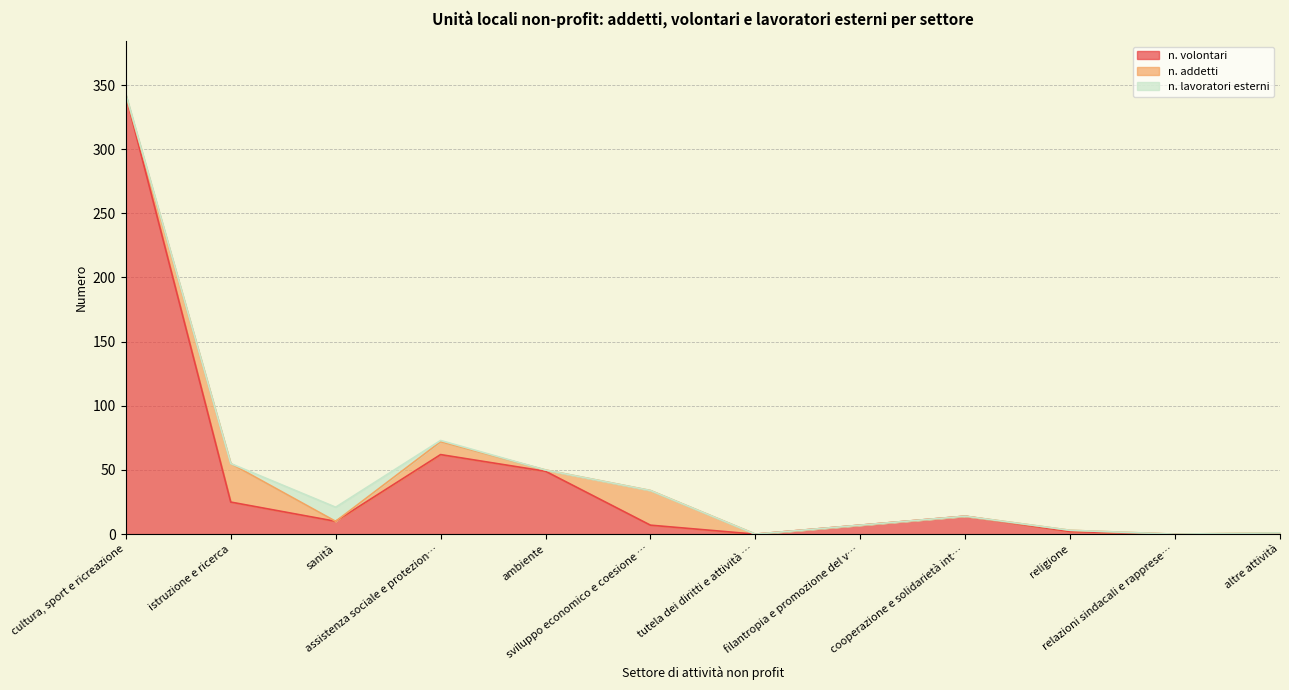

Reading right to left, transcribe all the data shown in this chart.

n. volontari: altre attività=0	relazioni sindacali e rappresentanza=0	religione=2	cooperazione e solidarietà internazionale=14	filantropia e promozione del volontariato=7	tutela dei diritti e attività politica=0	sviluppo economico e coesione sociale=7	ambiente=49	assistenza sociale e protezione civile=62	sanità=10	istruzione e ricerca=25	cultura, sport e ricreazione=342
n. addetti: altre attività=1	relazioni sindacali e rappresentanza=0	religione=1	cooperazione e solidarietà internazionale=0	filantropia e promozione del volontariato=0	tutela dei diritti e attività politica=0	sviluppo economico e coesione sociale=27	ambiente=1	assistenza sociale e protezione civile=10	sanità=0	istruzione e ricerca=30	cultura, sport e ricreazione=0
n. lavoratori esterni: altre attività=0	relazioni sindacali e rappresentanza=0	religione=0	cooperazione e solidarietà internazionale=0	filantropia e promozione del volontariato=0	tutela dei diritti e attività politica=0	sviluppo economico e coesione sociale=0	ambiente=0	assistenza sociale e protezione civile=1	sanità=11	istruzione e ricerca=0	cultura, sport e ricreazione=1